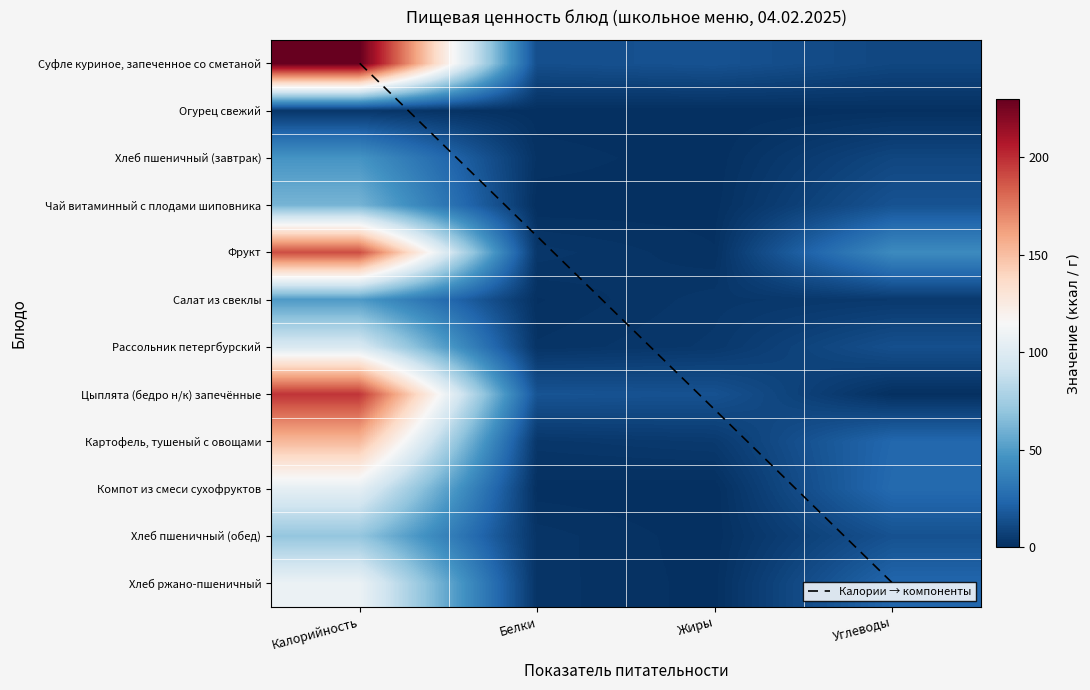

List the series in order of their peak value, lowest first.

Огурец свежий, Хлеб пшеничный (завтрак), Салат из свеклы, Чай витаминный с плодами шиповника, Хлеб пшеничный (обед), Рассольник петергбурский, Компот из смеси сухофруктов, Хлеб ржано-пшеничный, Картофель, тушеный с овощами, Фрукт, Цыплята (бедро н/к) запечённые, Суфле куриное, запеченное со сметаной